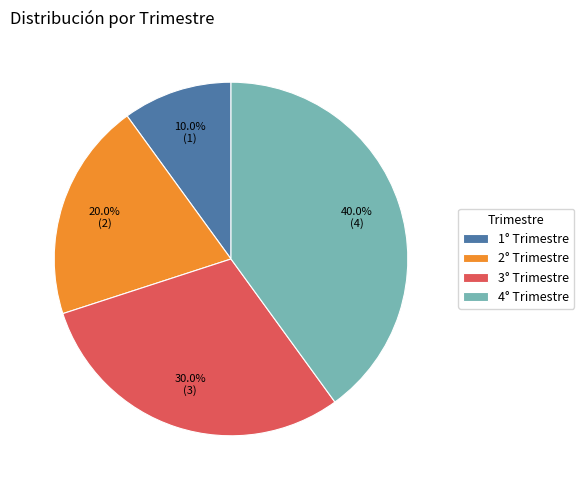

Which has a higher value, 2° Trimestre or 1° Trimestre?

2° Trimestre